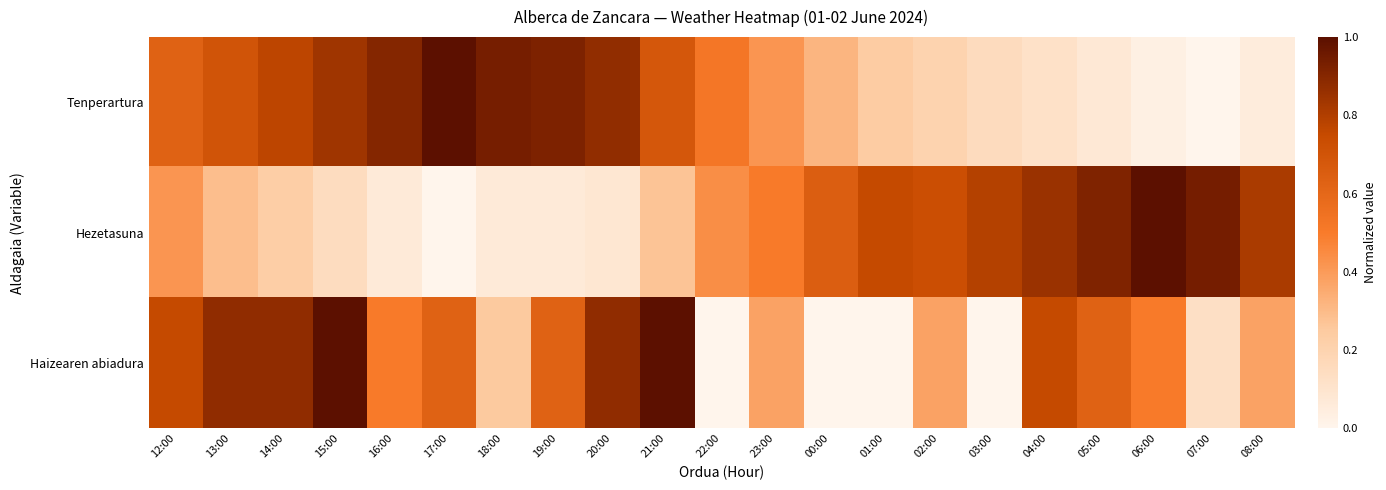

Between 13:00 and 12:00, which is larger?

13:00